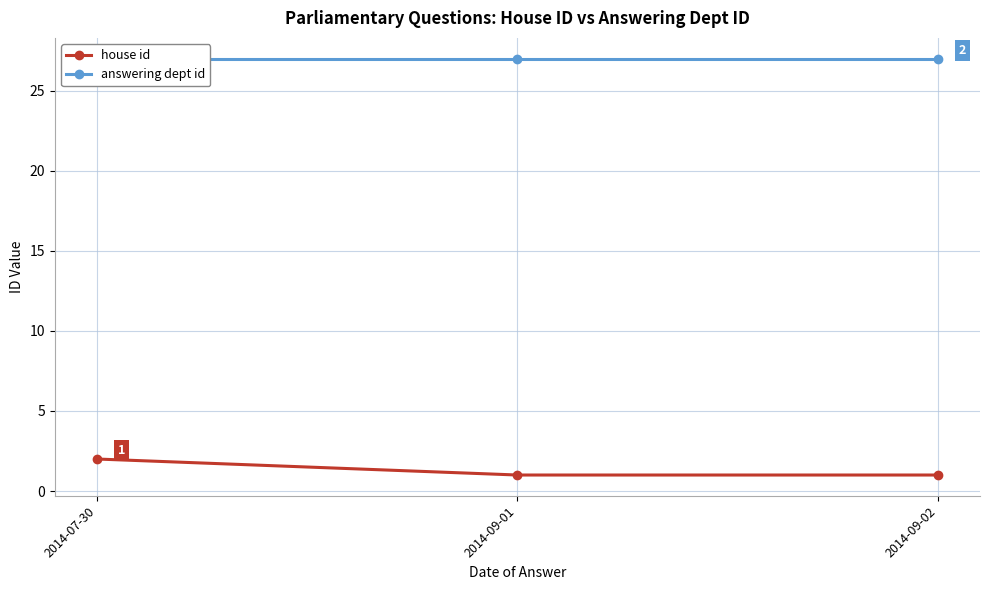

Rank the series at 2014-09-02 from lowest to highest value.

house id, answering dept id